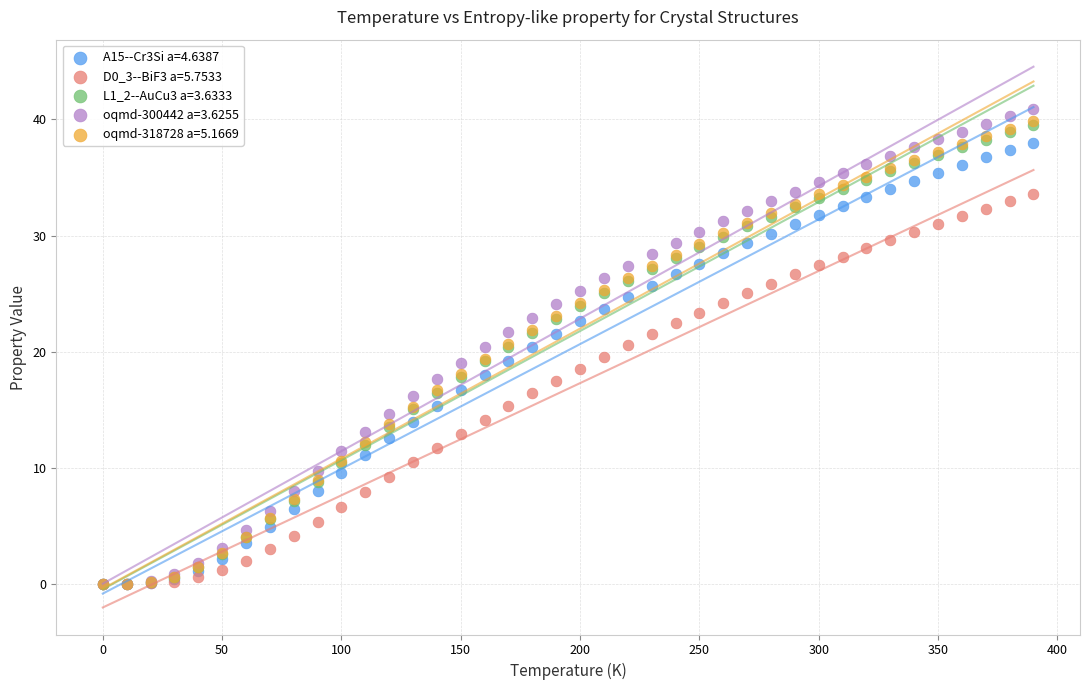

Which series has the largest Y range (max minus min)?

oqmd-300442 a=3.6255